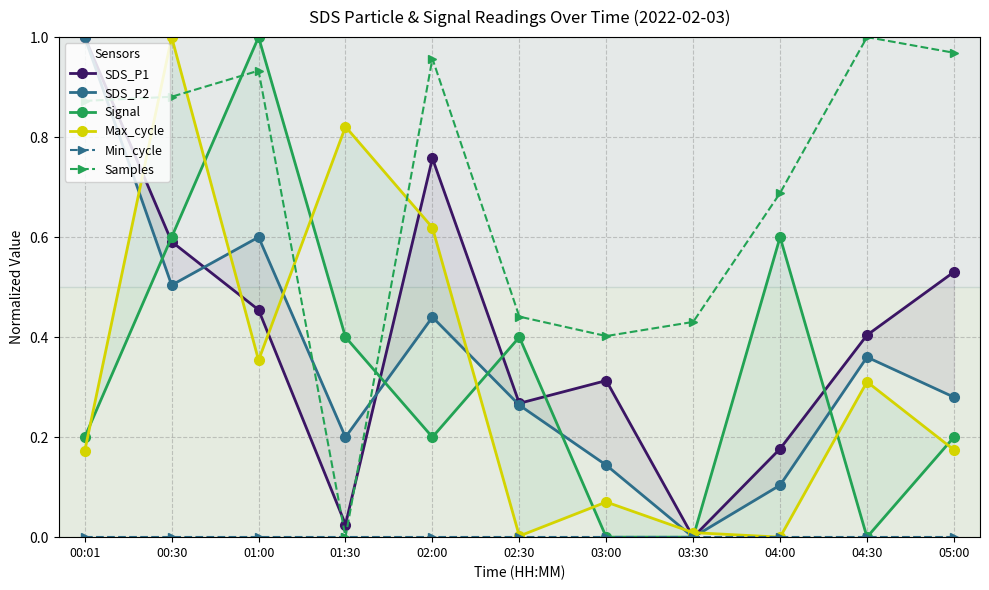

At which category is the sum across all series the highest?

00:30